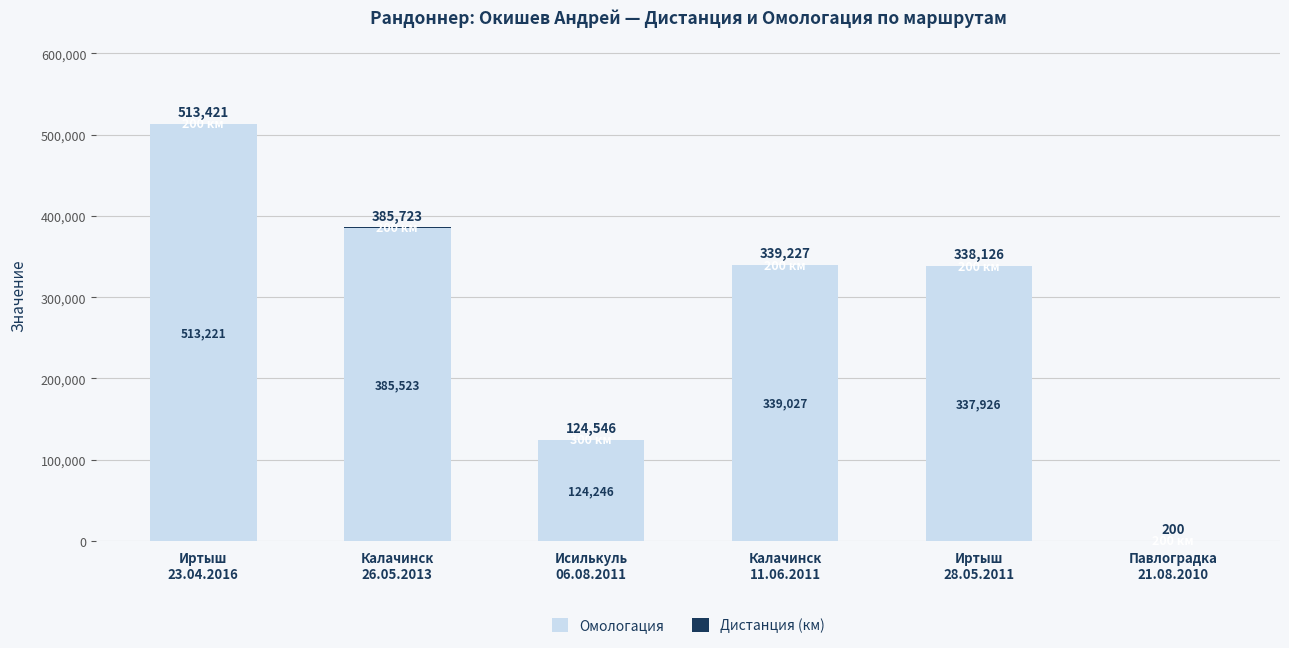

What is the maximum value for Омологация?

513221